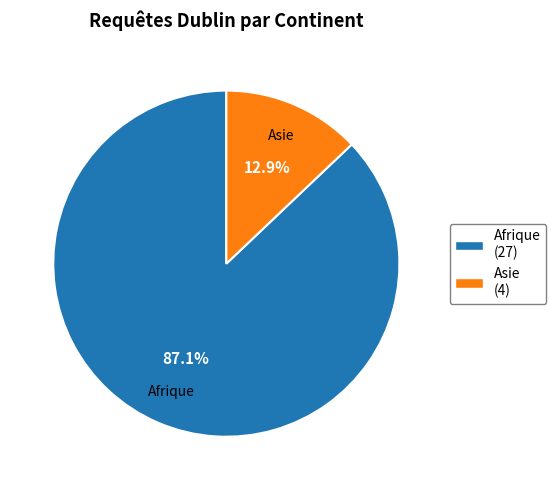

To the nearest percent, what is the difference between the largest and smallest slice percentages?

74%